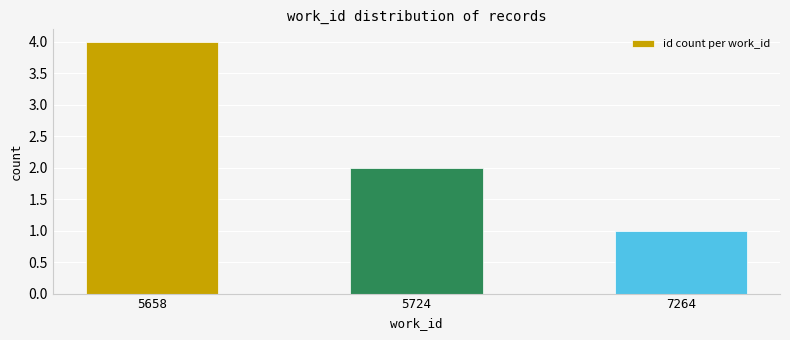

What is the difference between the second highest and minimum values?

1